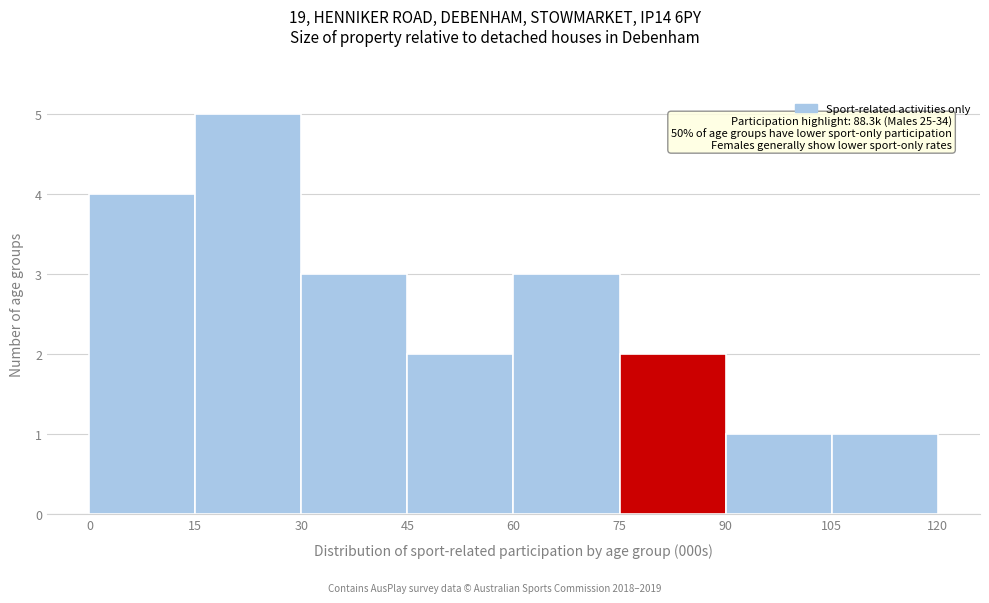

Which range on the x-axis has the tallest bar?

15 to 30